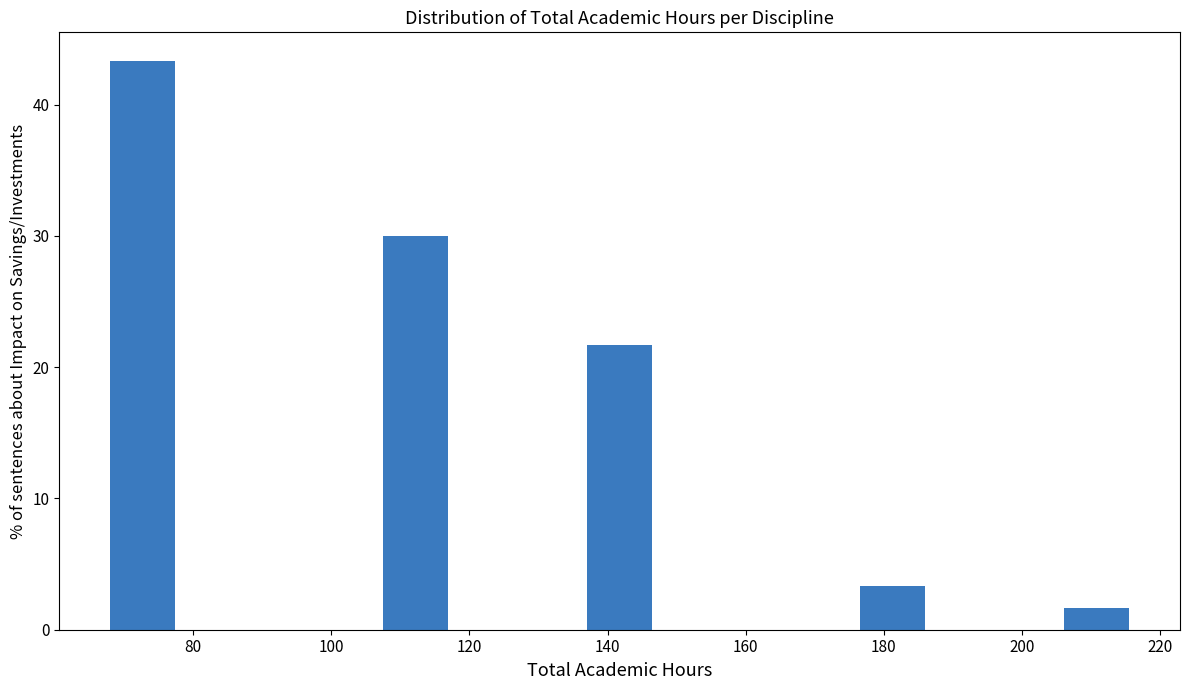

Which range on the x-axis has the tallest bar?

68 to 78